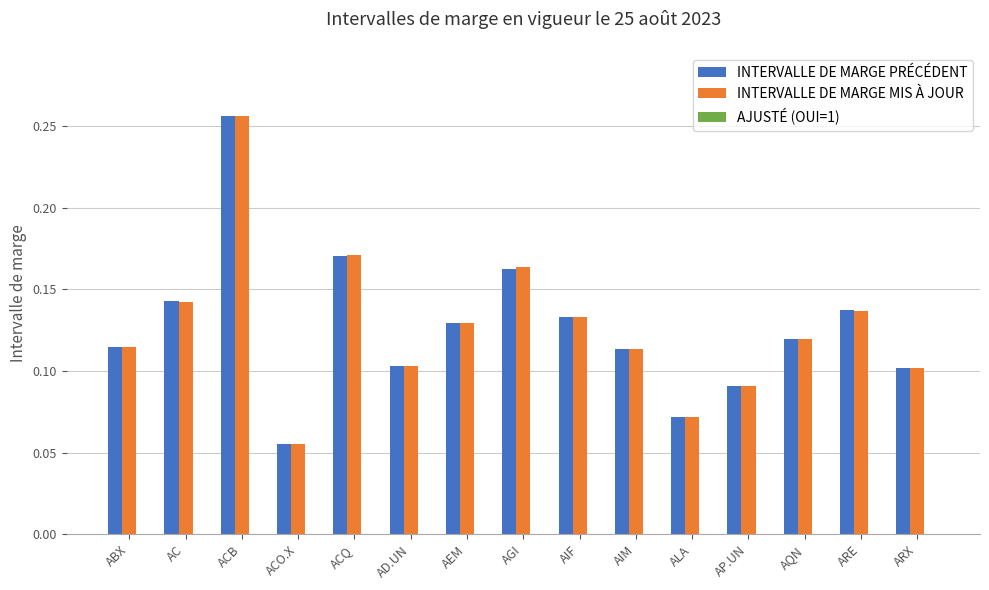

How many groups of bars are there?

15